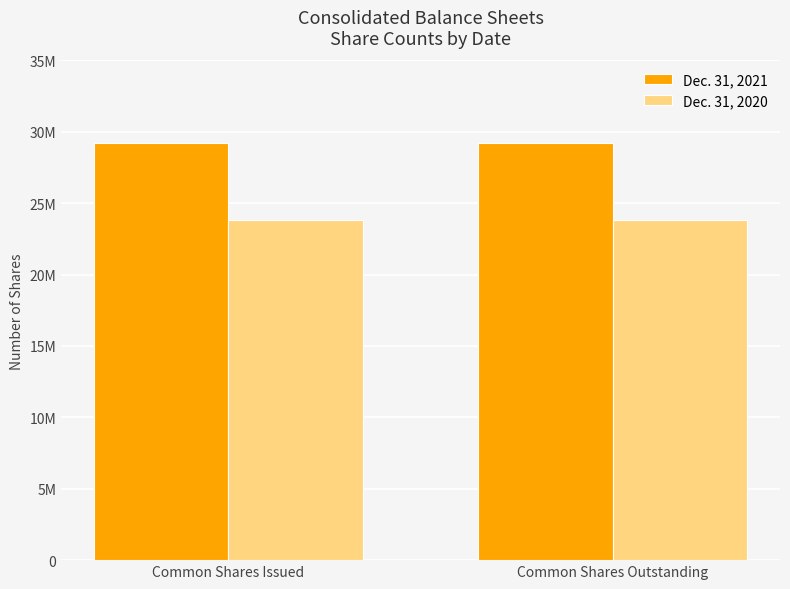

What is the value of the Dec. 31, 2020 bar at the 1st from the left?

23835258